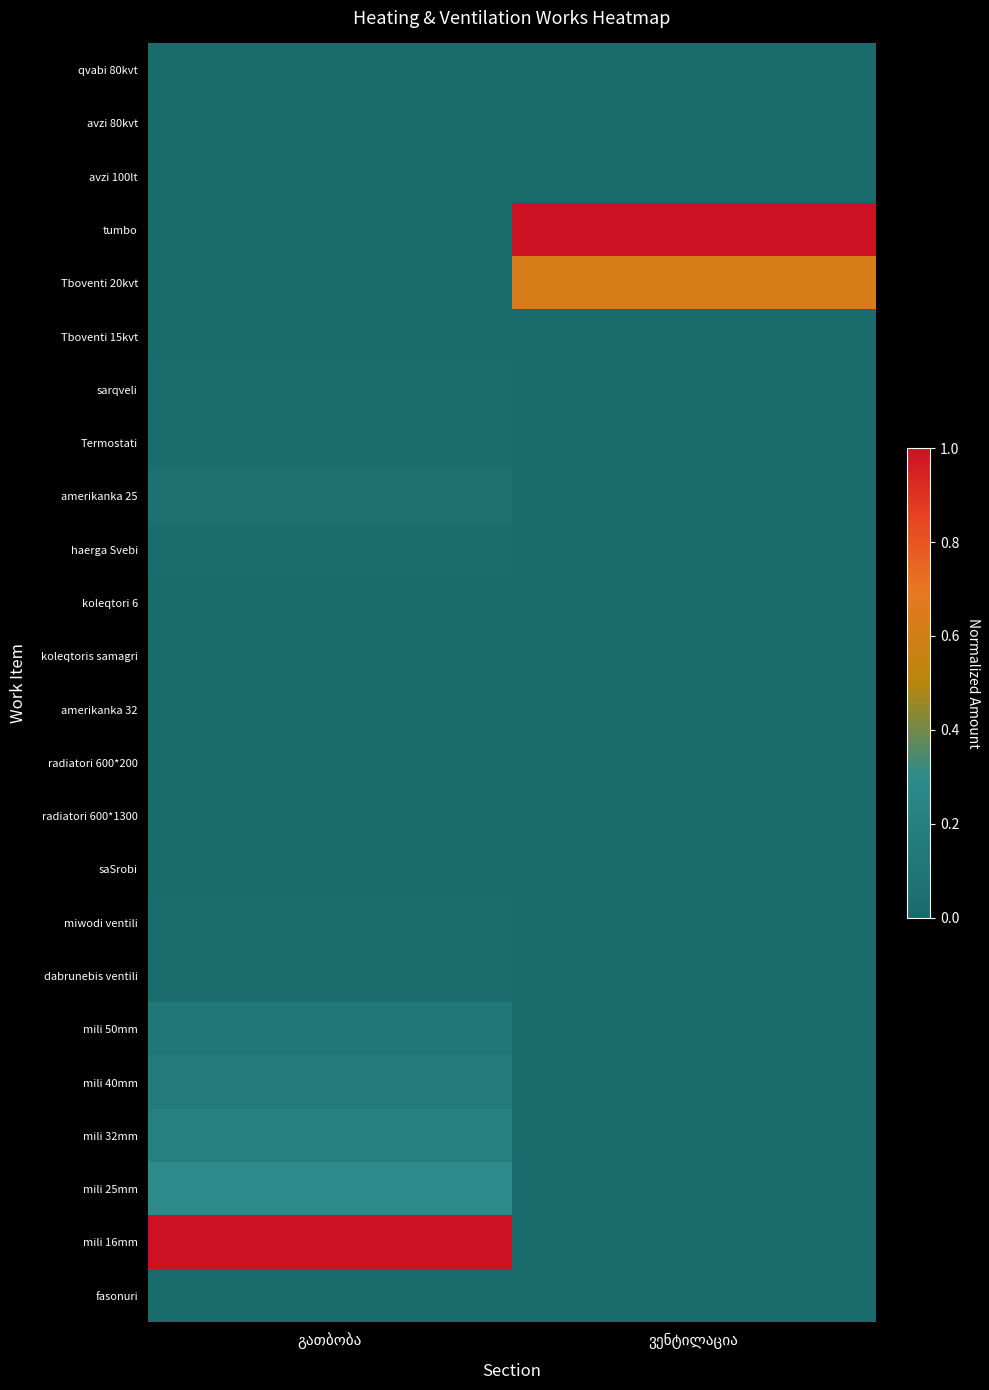

Which series changed the most between გათბობა and ვენტილაცია?

mili 16mm